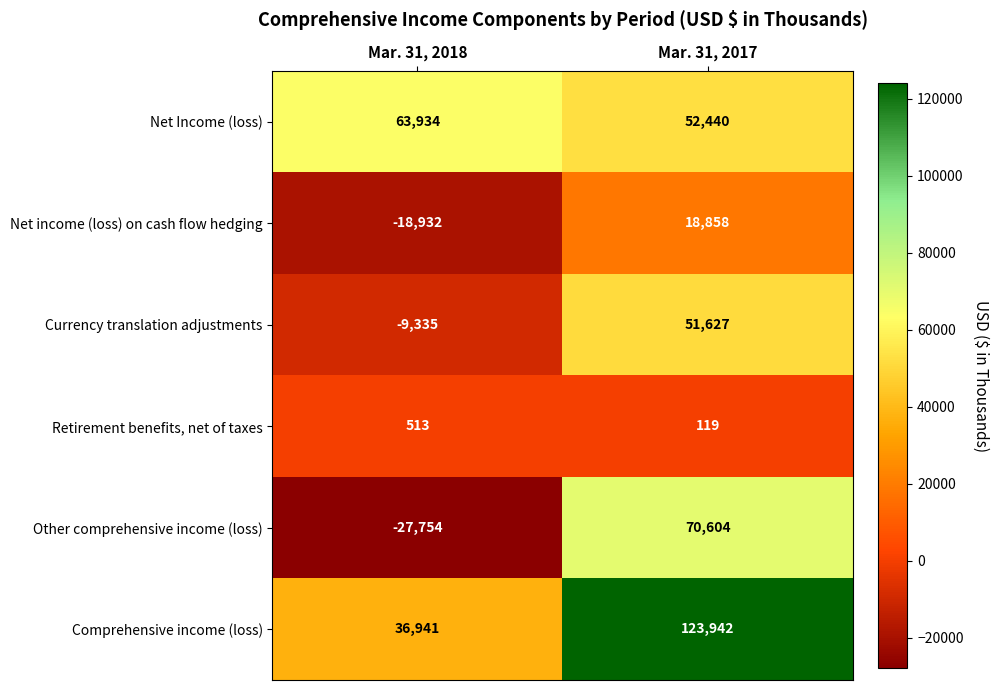

Reading left to right, extract all data points from this chart.

Net Income (loss): 63934	52440
Net income (loss) on cash flow hedging: -18932	18858
Currency translation adjustments: -9335	51627
Retirement benefits, net of taxes: 513	119
Other comprehensive income (loss): -27754	70604
Comprehensive income (loss): 36941	123942